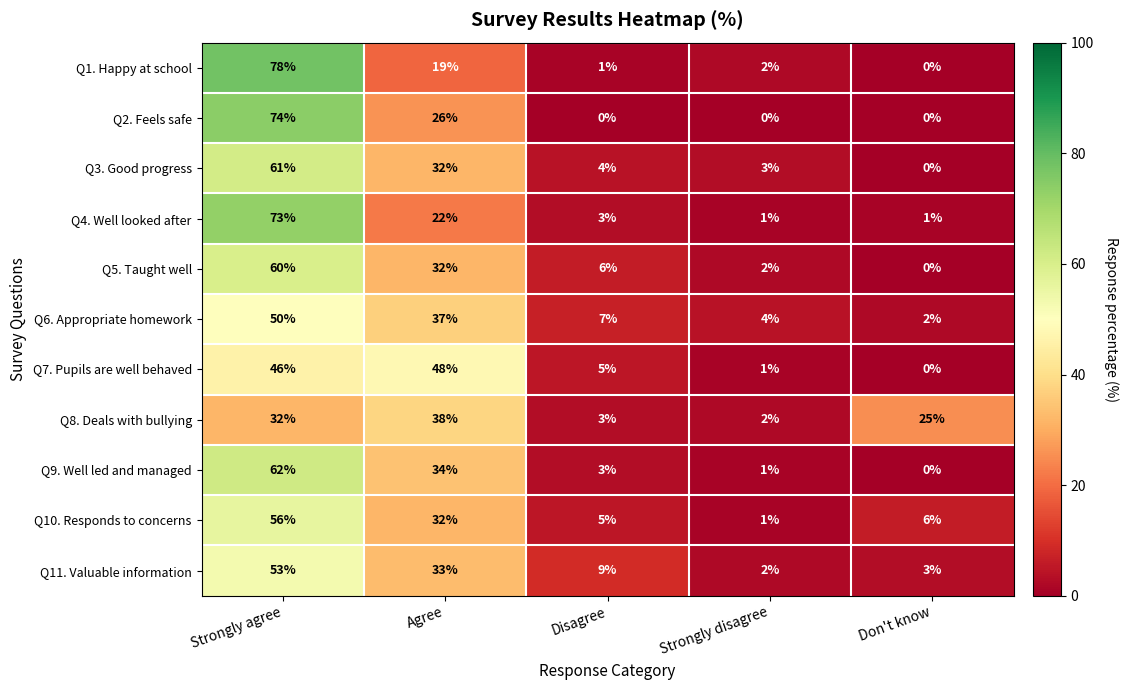

At which label is Q6. Appropriate homework closest to 26?

Agree